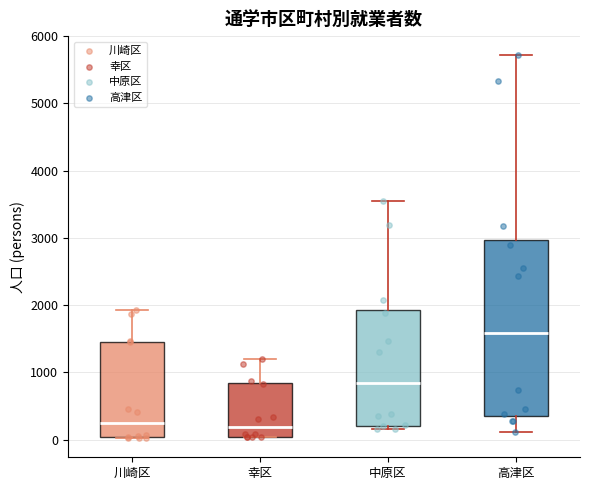

Reading left to right, read every box against the y-axis: the position of its median line, the range the box covers, and the ends of its whiskers. The values are not printed on the chart, so give them approximately, as read against the axis.

川崎区: median 200, box 0 to 1500, whiskers 0 to 1900
幸区: median 200, box 0 to 800, whiskers 0 to 1200
中原区: median 800, box 200 to 1900, whiskers 200 (just below the box's lower edge) to 3500
高津区: median 1600, box 400 to 3000, whiskers 100 to 5700